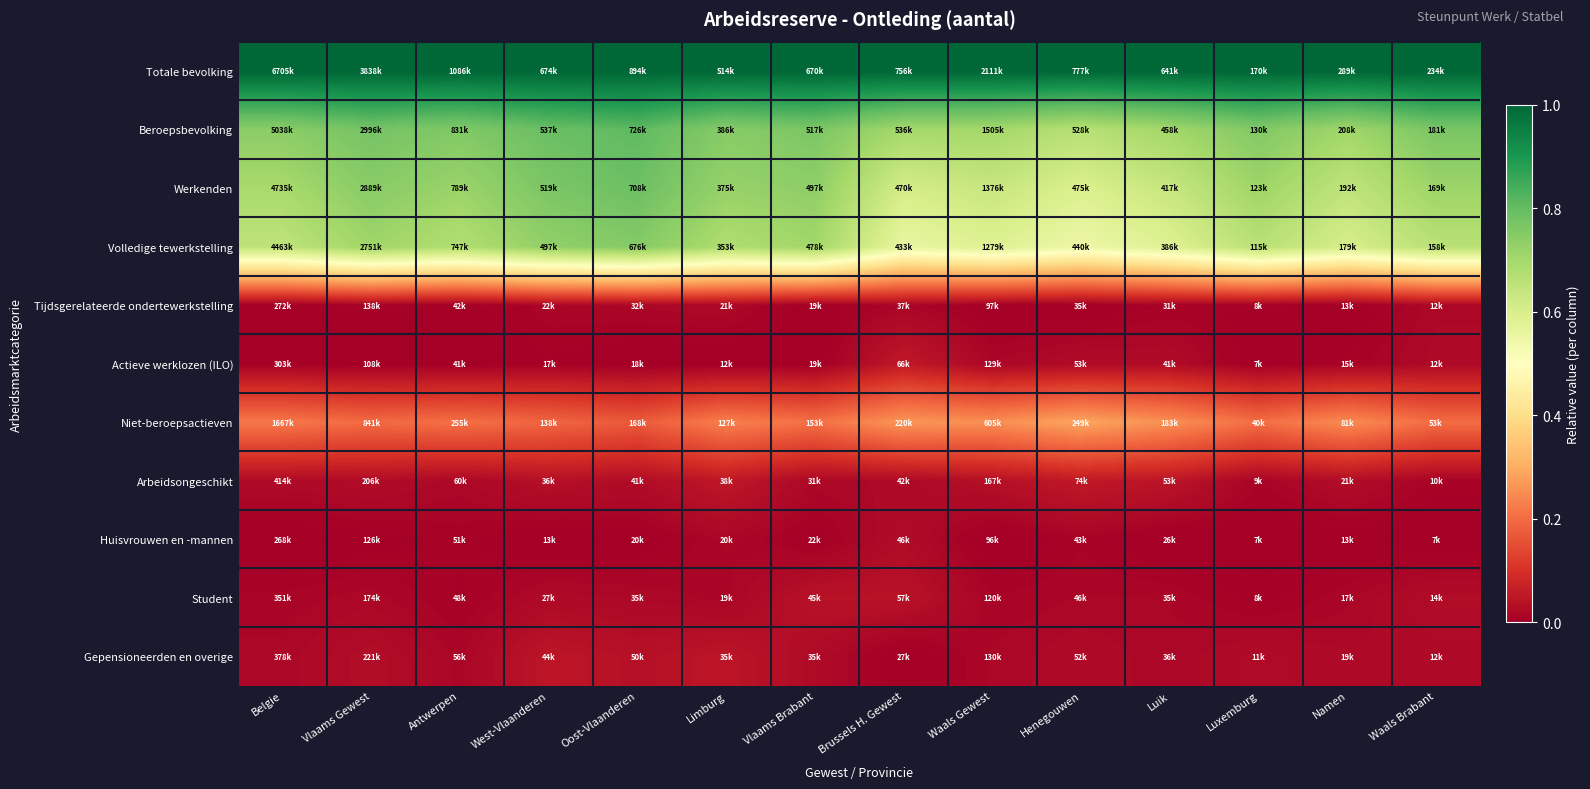

How many data points does each series have?

14